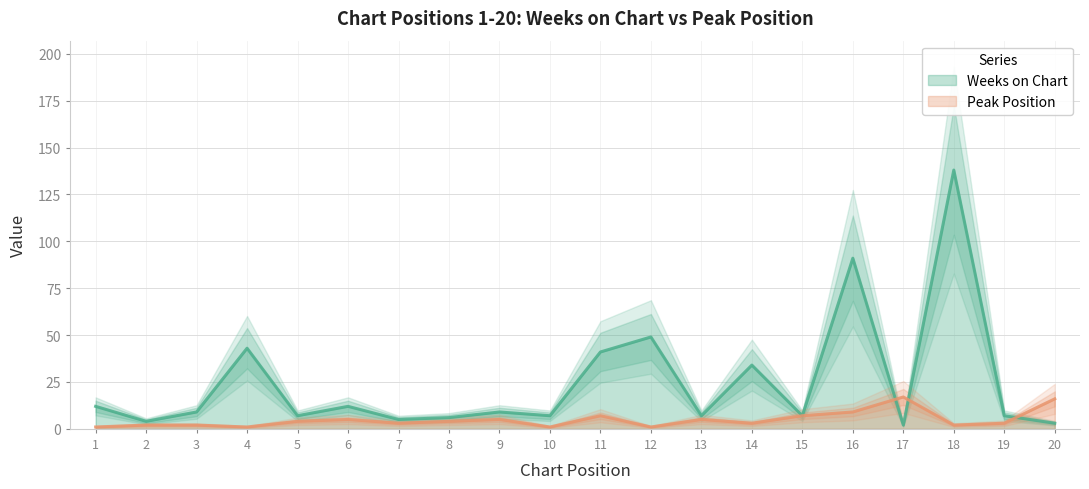

What is the sum of all Peak Position values?

98